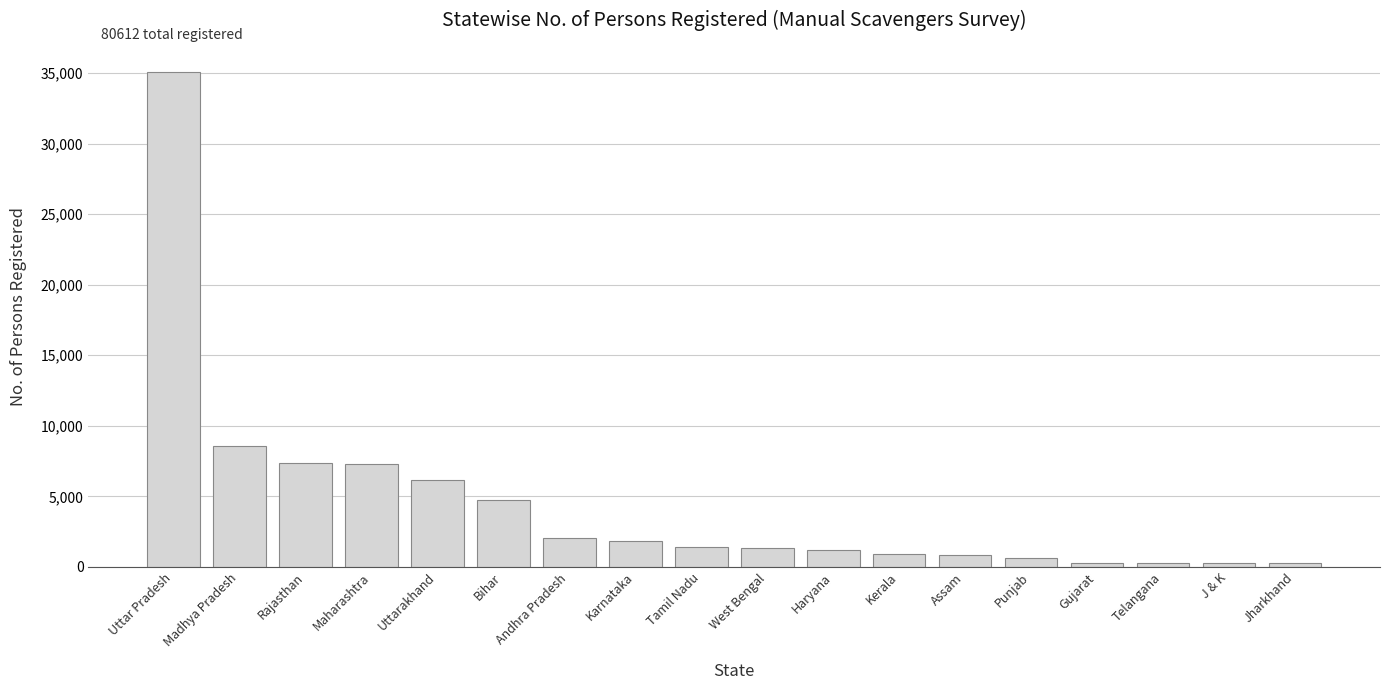

What is the change in value from Maharashtra to Andhra Pradesh?

-5274